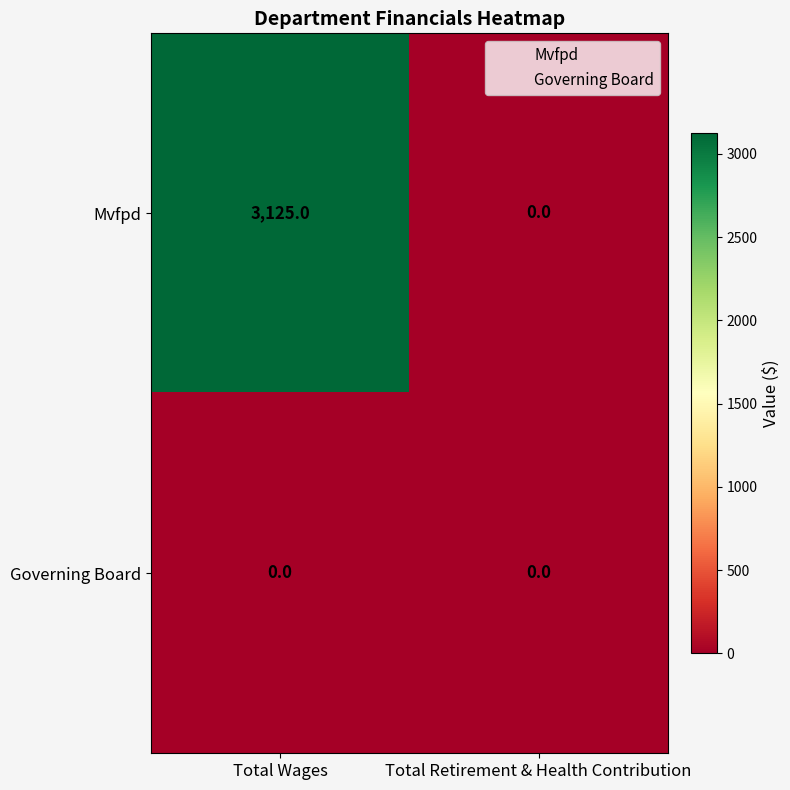

What is the difference between the highest and lowest values at Total Wages?

3125